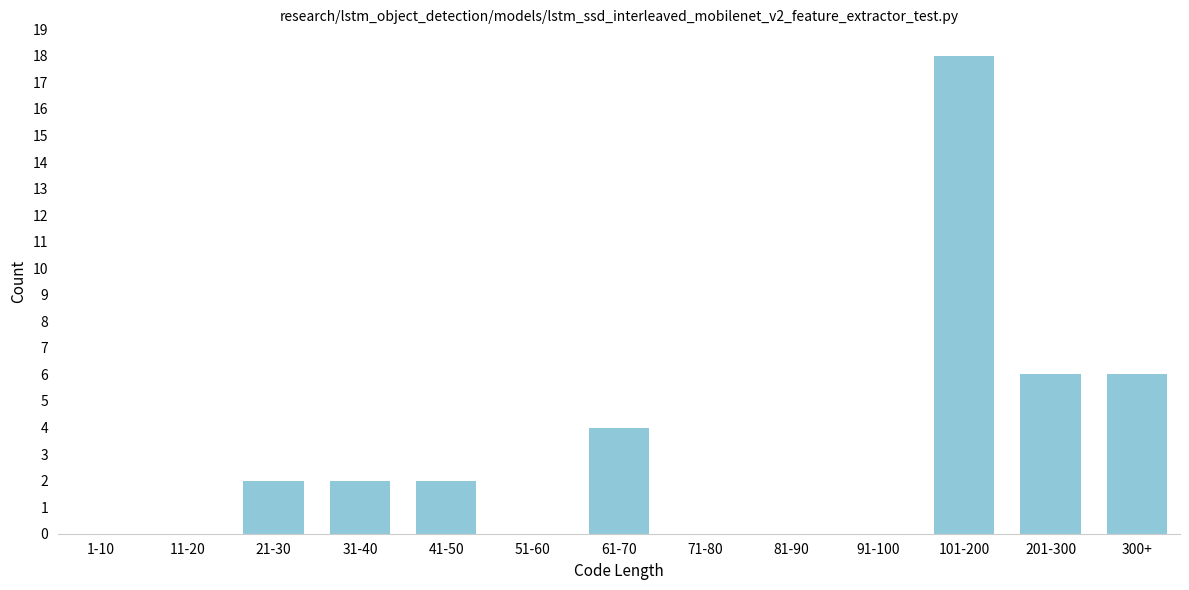

Reading left to right, what are all the values shown in this chart?

1-10=0	11-20=0	21-30=2	31-40=2	41-50=2	51-60=0	61-70=4	71-80=0	81-90=0	91-100=0	101-200=18	201-300=6	300+=6